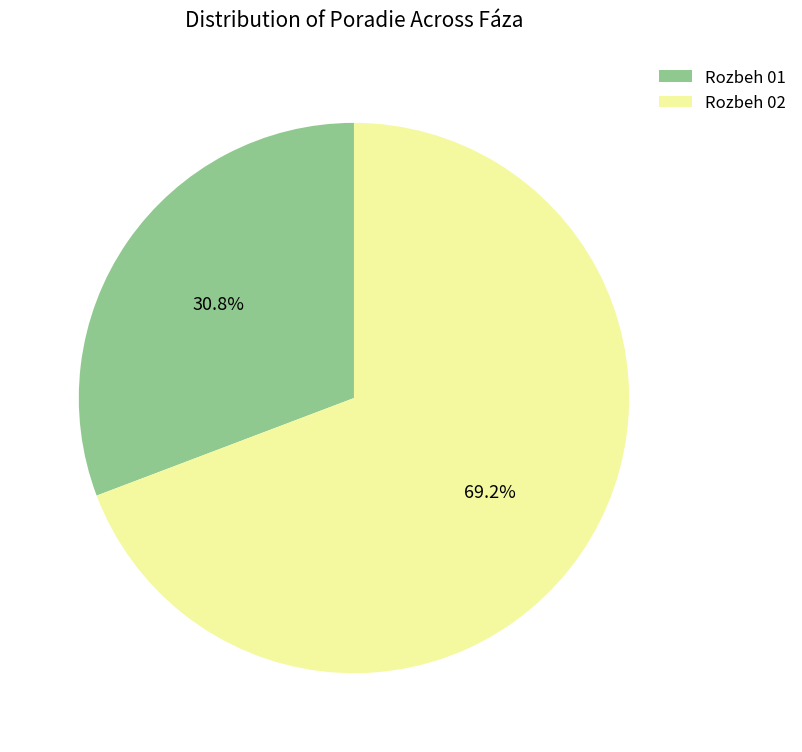

Which category has the biggest portion of the pie?

Rozbeh 02